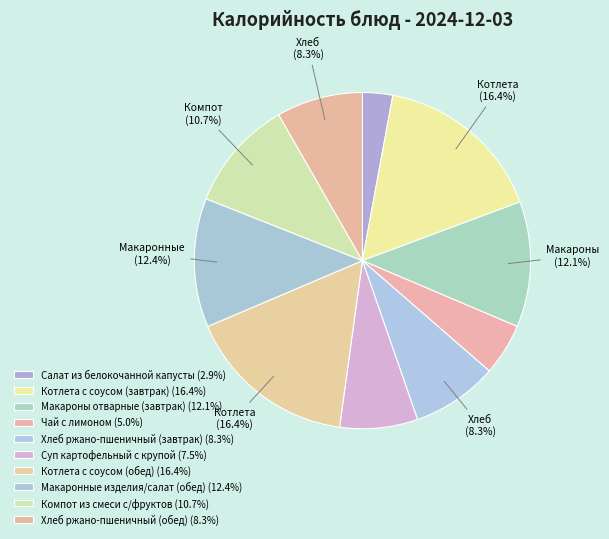

To the nearest percent, what is the combined percentage of Суп картофельный с крупой and Хлеб ржано-пшеничный (обед)?

16%